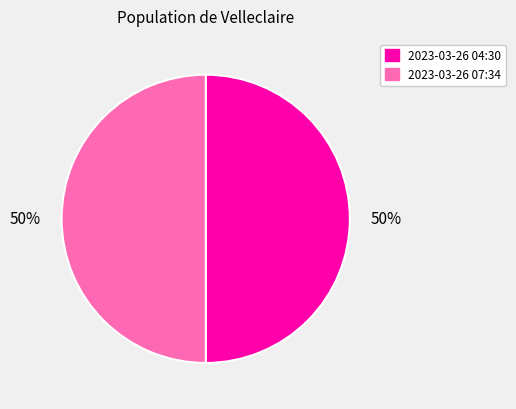

How many segments does this pie chart have?

2